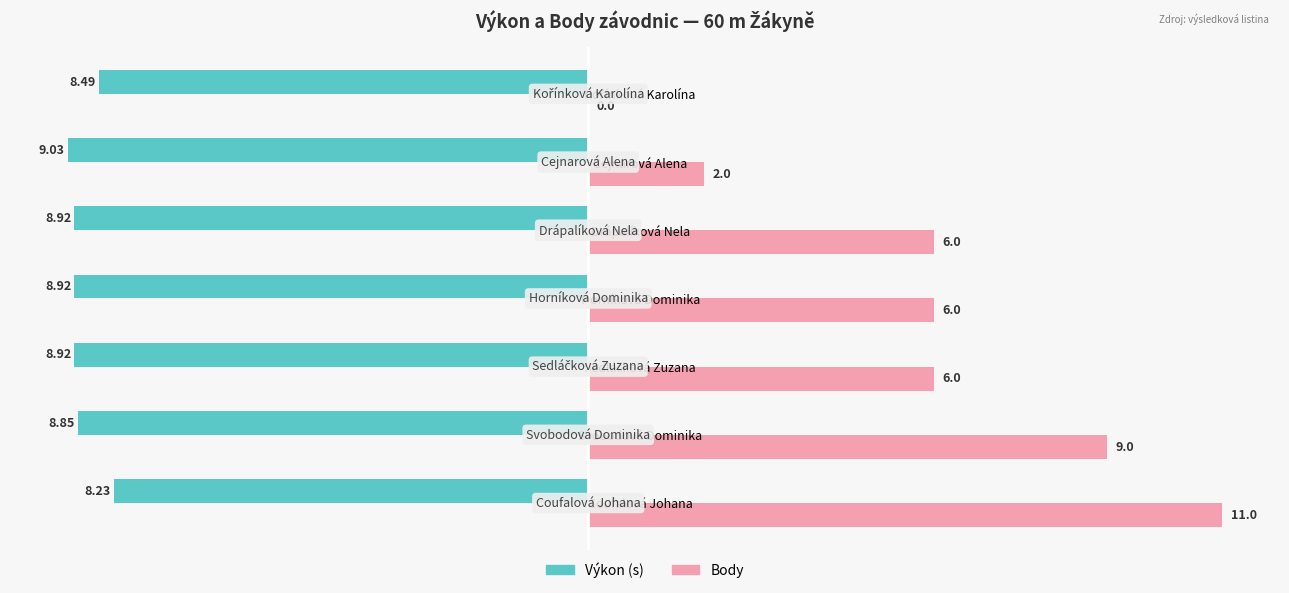

Which category has the highest value across all series?

Coufalová Johana